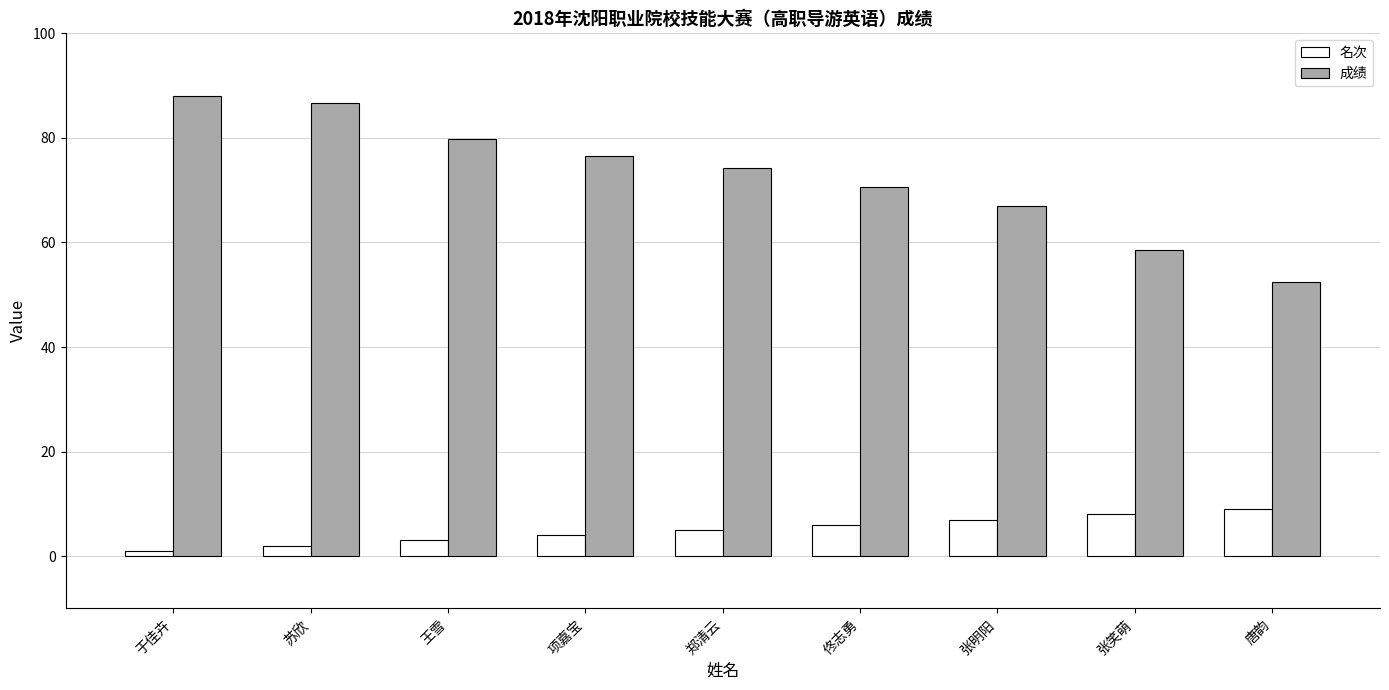

Which label corresponds to the smallest value in the chart?

于佳卉